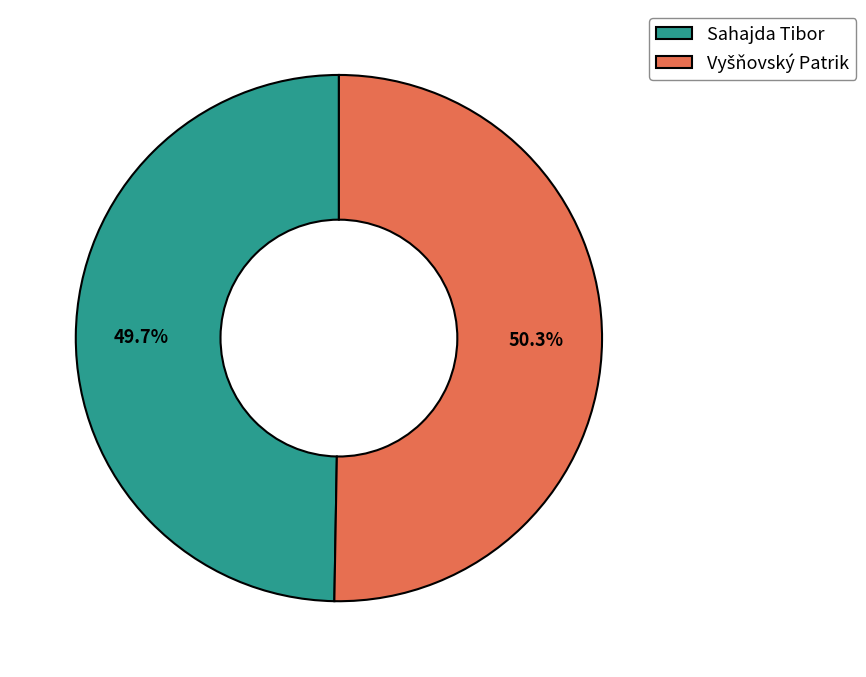

Which category has the smallest portion of the pie?

Sahajda Tibor